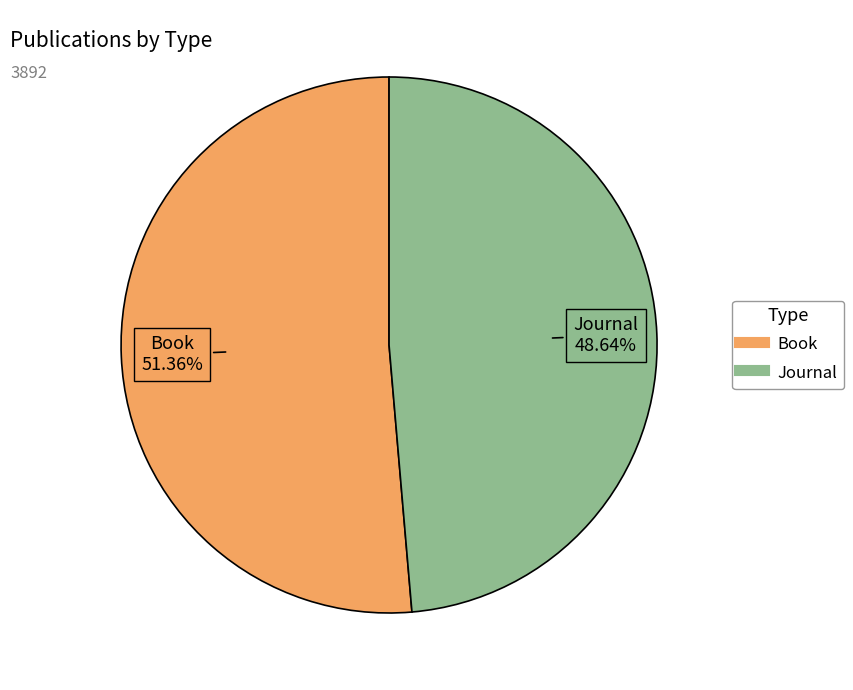

Which category has the biggest portion of the pie?

Book